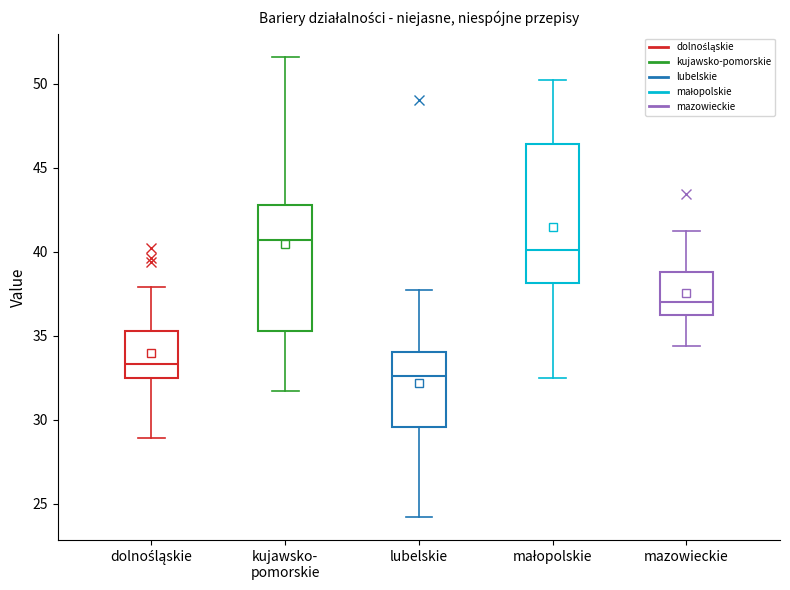

Which box's median line is the highest?

kujawsko- pomorskie